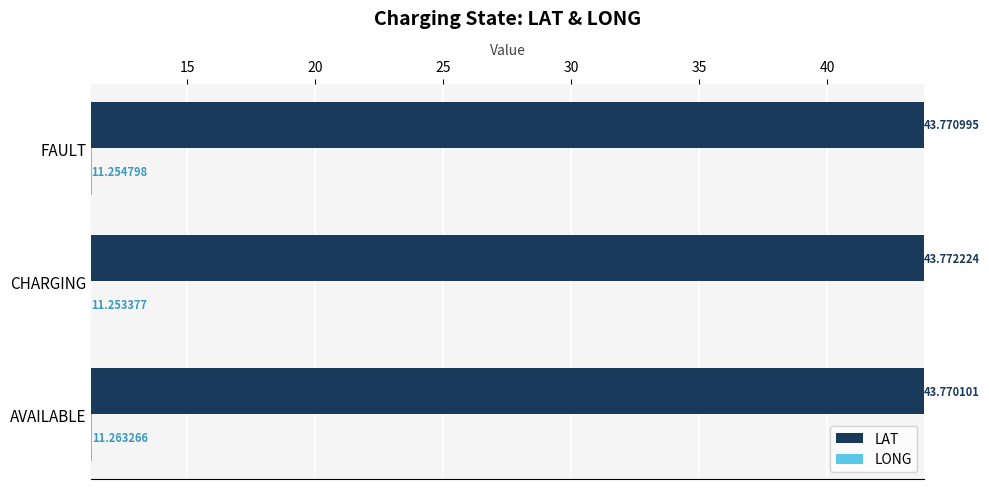

At how many categories does at least one series exceed 21?

3